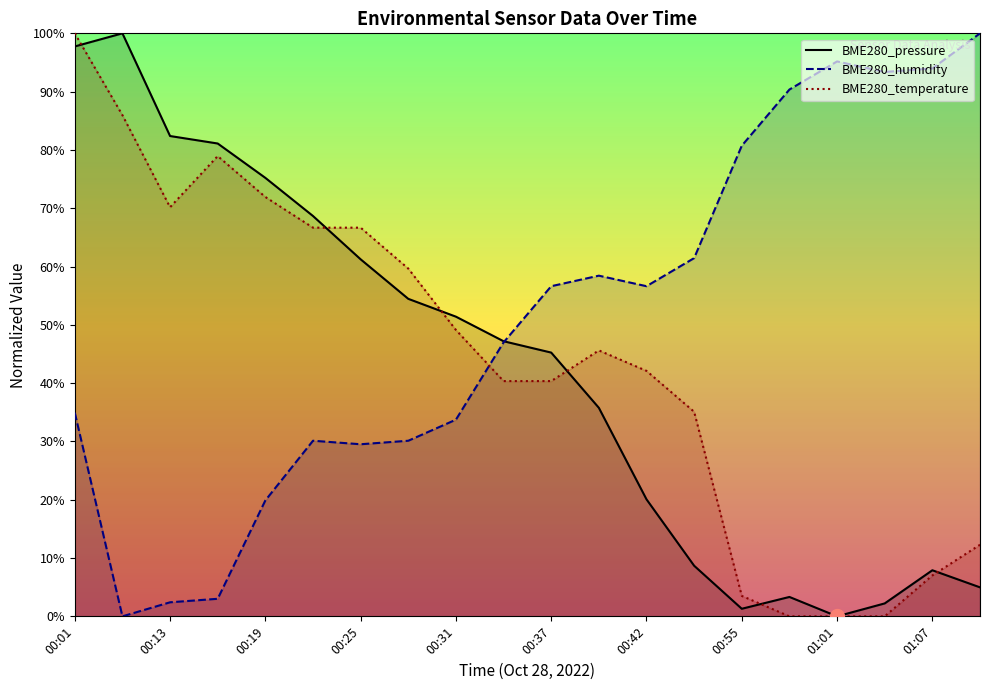

What is the value of the BME280_humidity point at the 8th from the left?

30.1